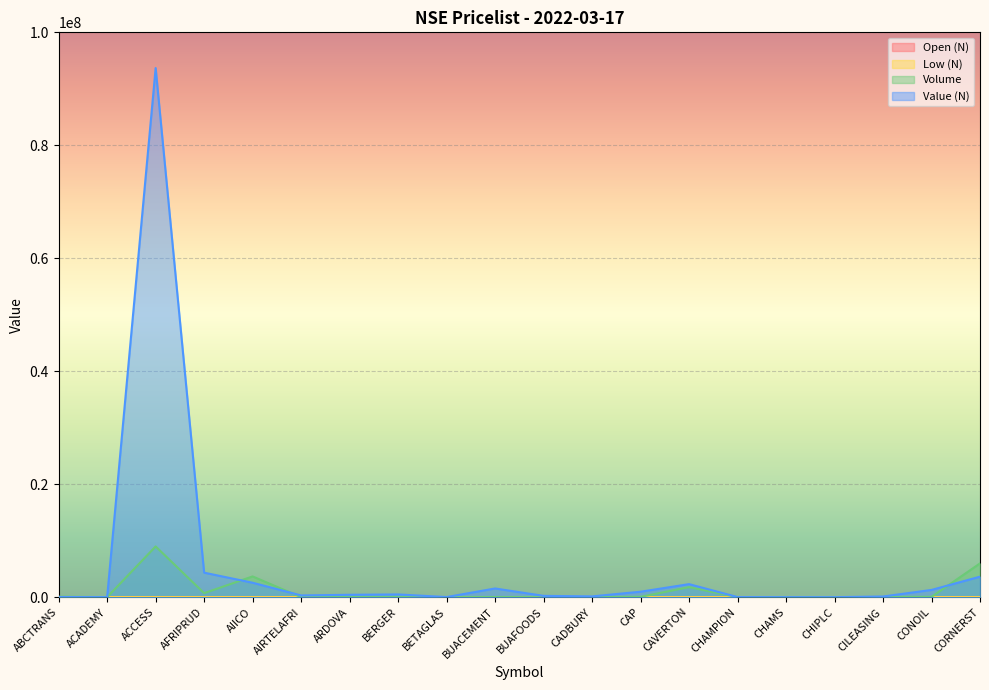

What is the average value of the Open (N) series?

77.2